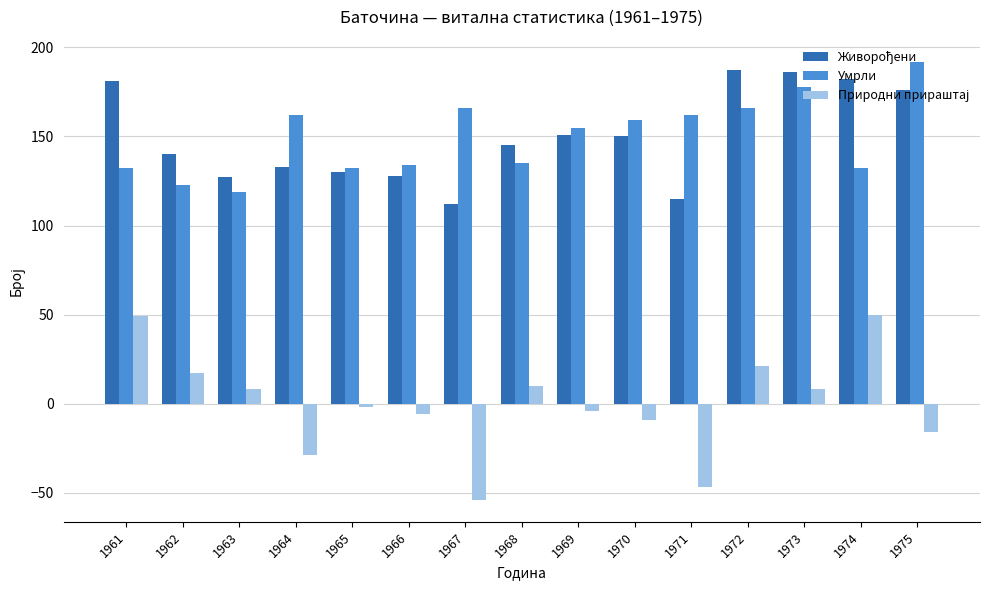

What is the highest value of the Умрли series?

192